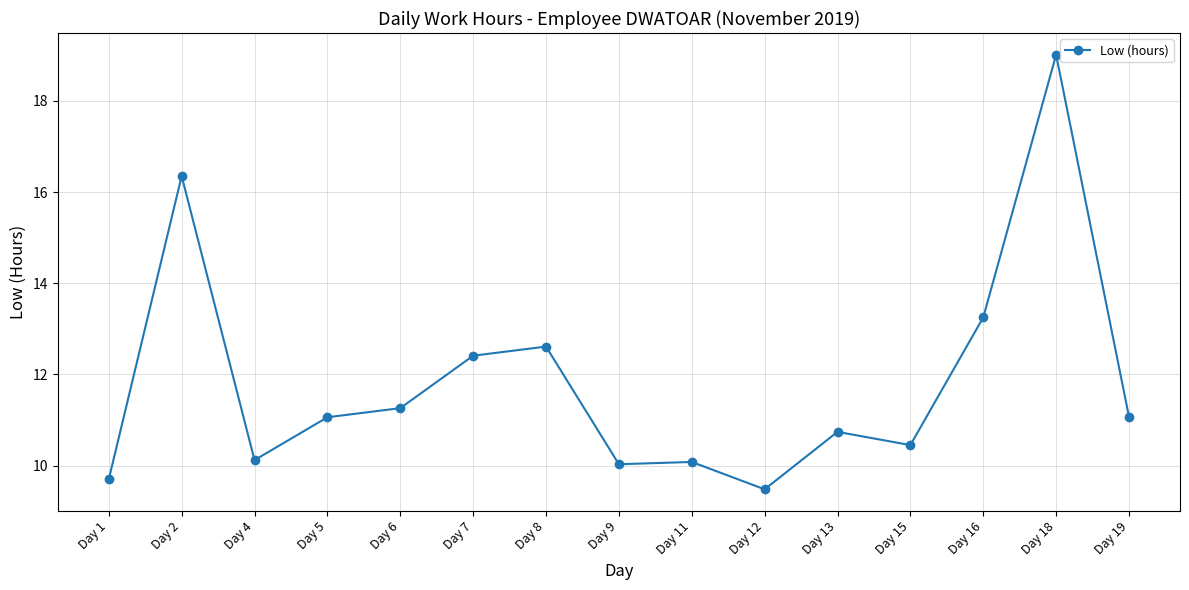

Between Day 18 and Day 6, which is larger?

Day 18